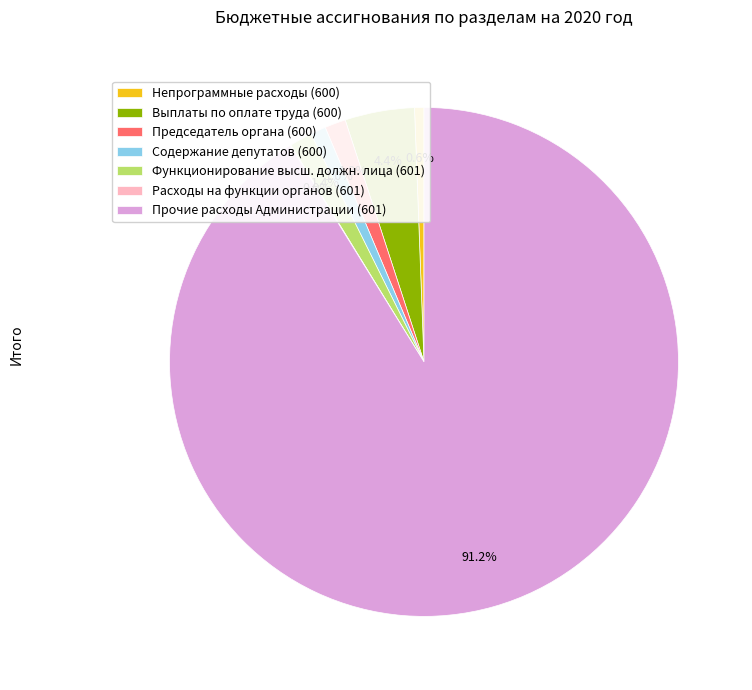

What is the ratio of the value at Функционирование высш. должн. лица (601) to the value at Председатель органа (600)?

1.1